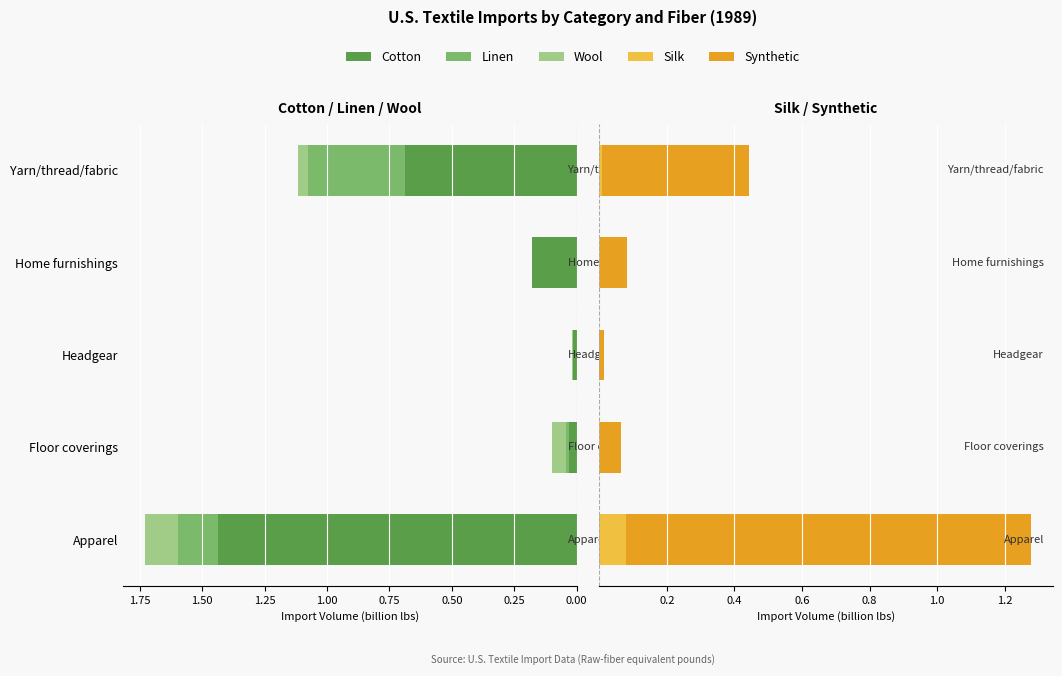

Between Headgear and Home furnishings, which series saw the biggest shift?

Cotton